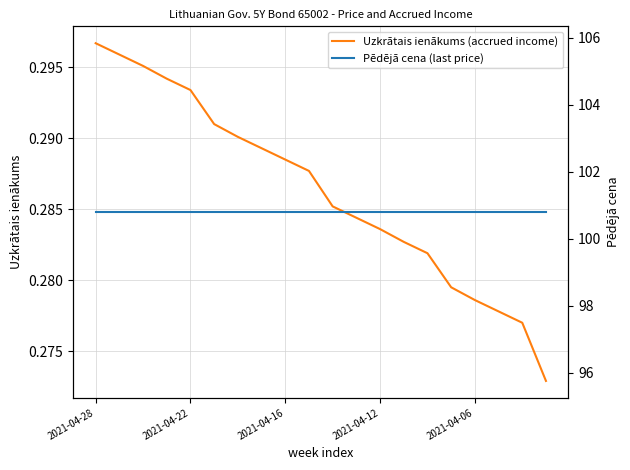

Read the Pēdējā cena (last price) value at 11.

100.8